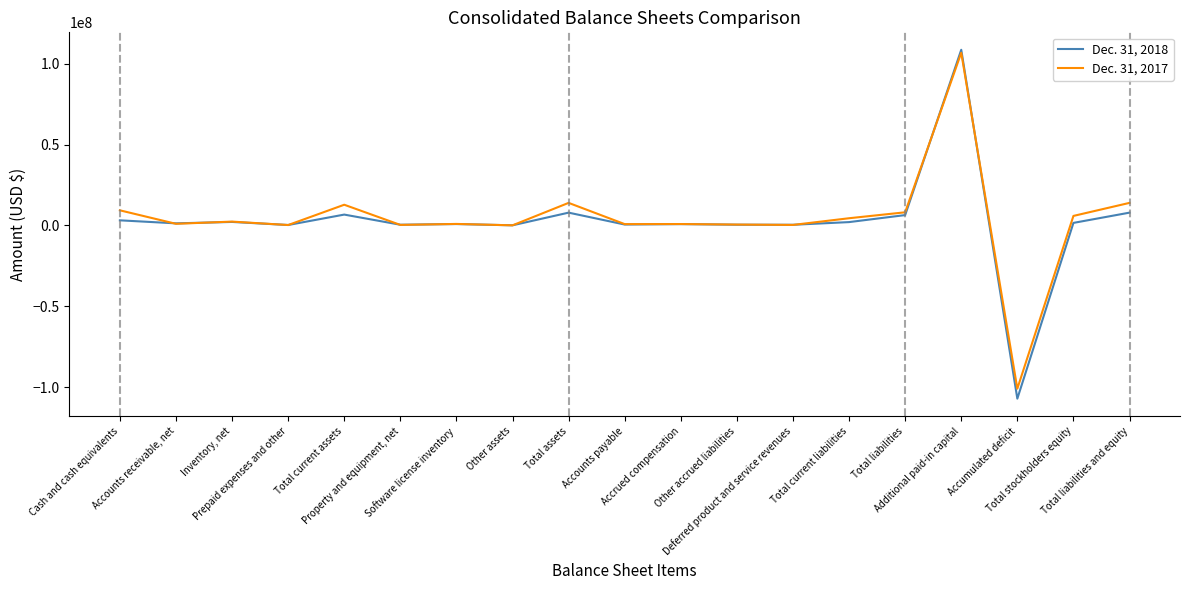

What position from the right is Prepaid expenses and other?

16